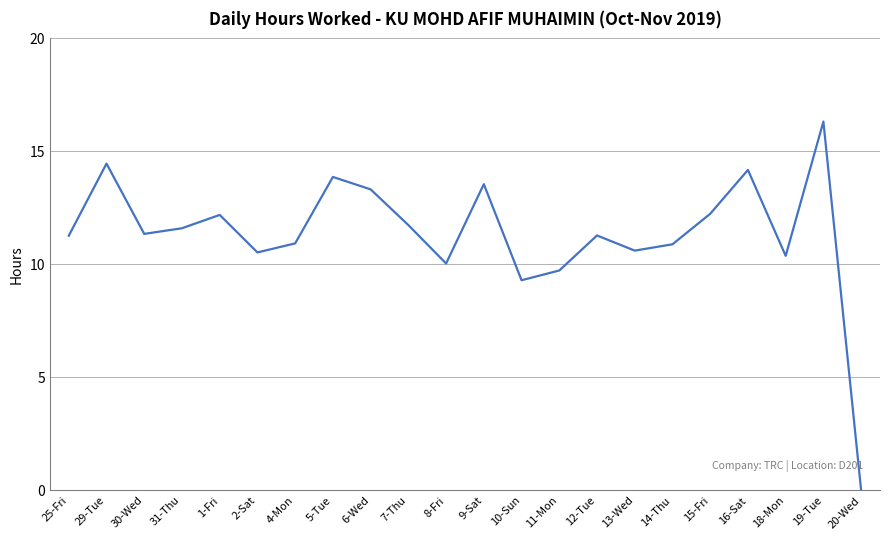

At which label is the value closest to 8?

10-Sun